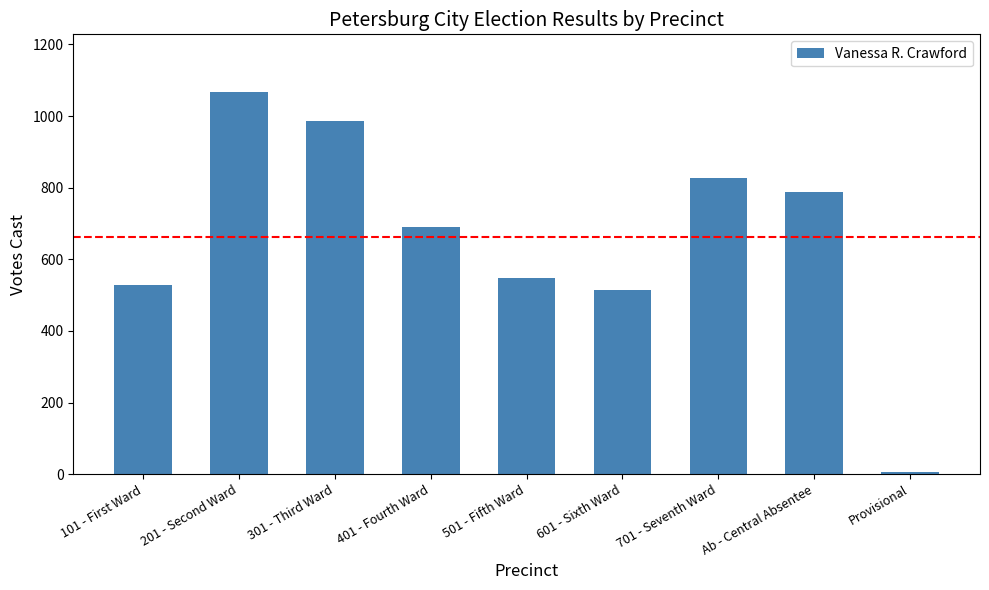

What is the difference between the maximum and minimum values?

1063